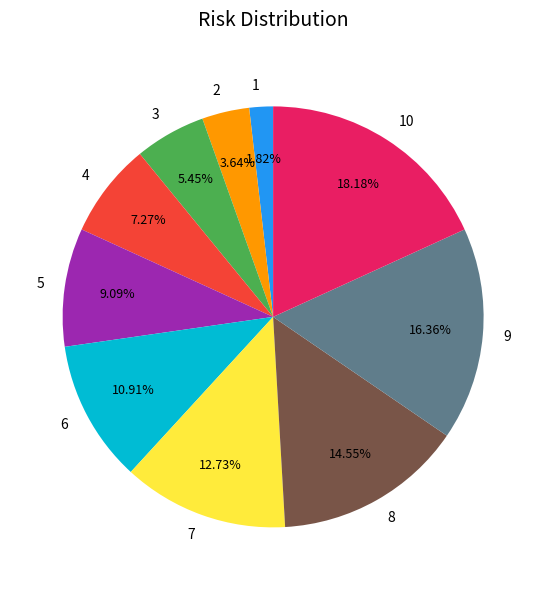

Approximately how many times larger is the value at 2 compared to 3?

0.7